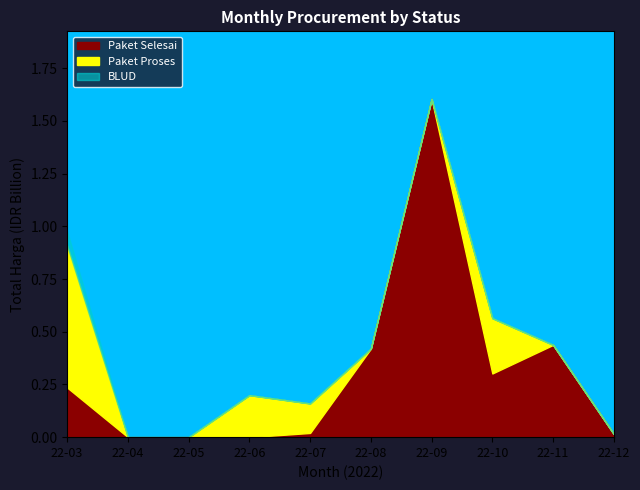

True or false: Total Harga (paket_selesai) and Total Harga (proses) intersect in this chart.

True